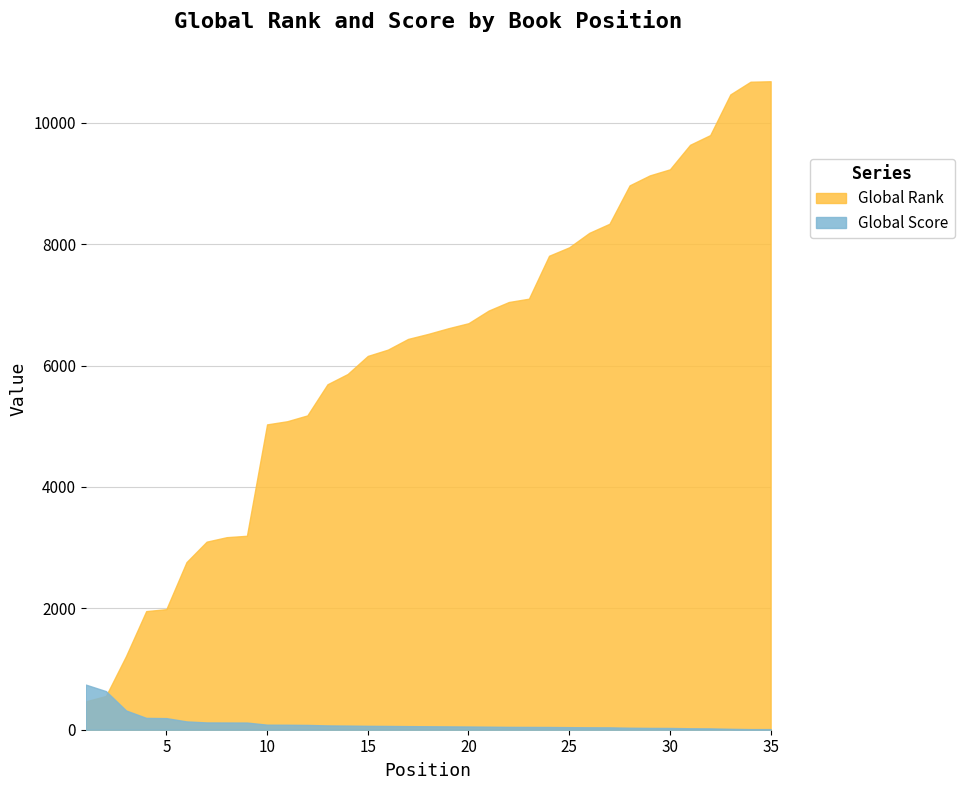

What is the average value of the Global Score series?

108